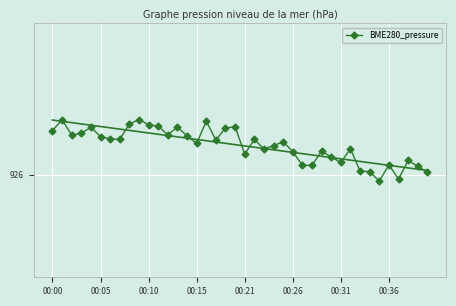

Which category has the lowest value across all series?

34